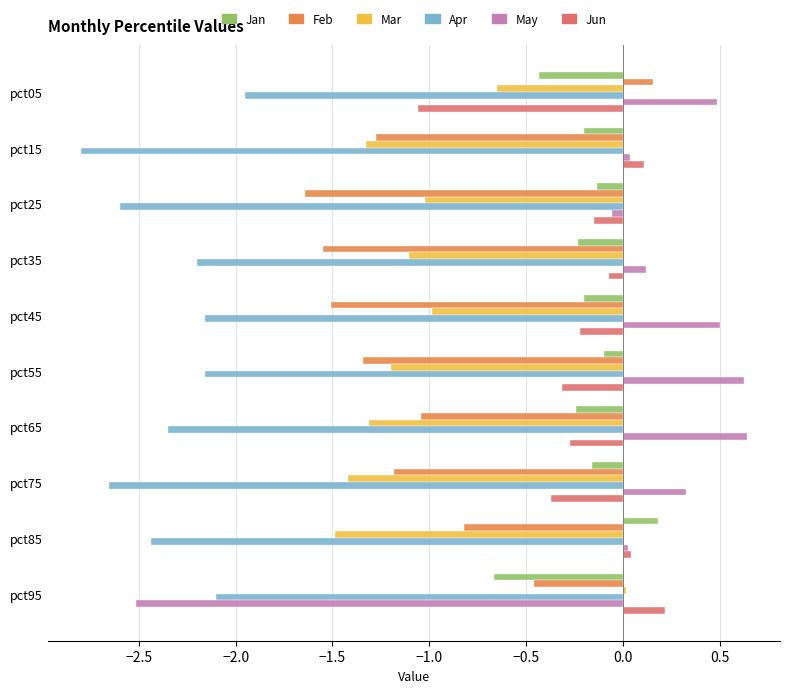

At pct05, list the series in order from smallest to largest.

Apr, Jun, Mar, Jan, Feb, May